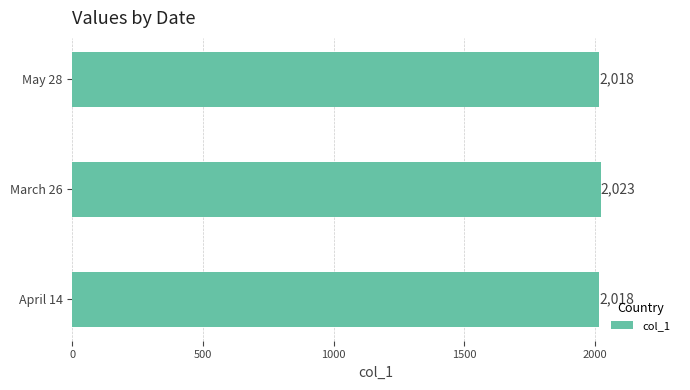

Read the value at May 28.

2018